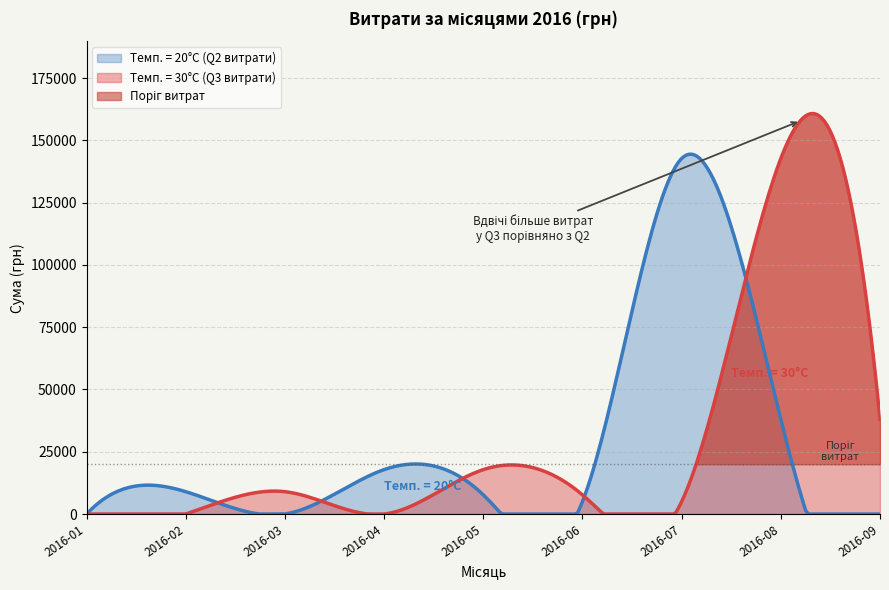

What is the value of the Сума (грн) 30°C-style (2016-Q3) point at the 4th from the left?

520.0